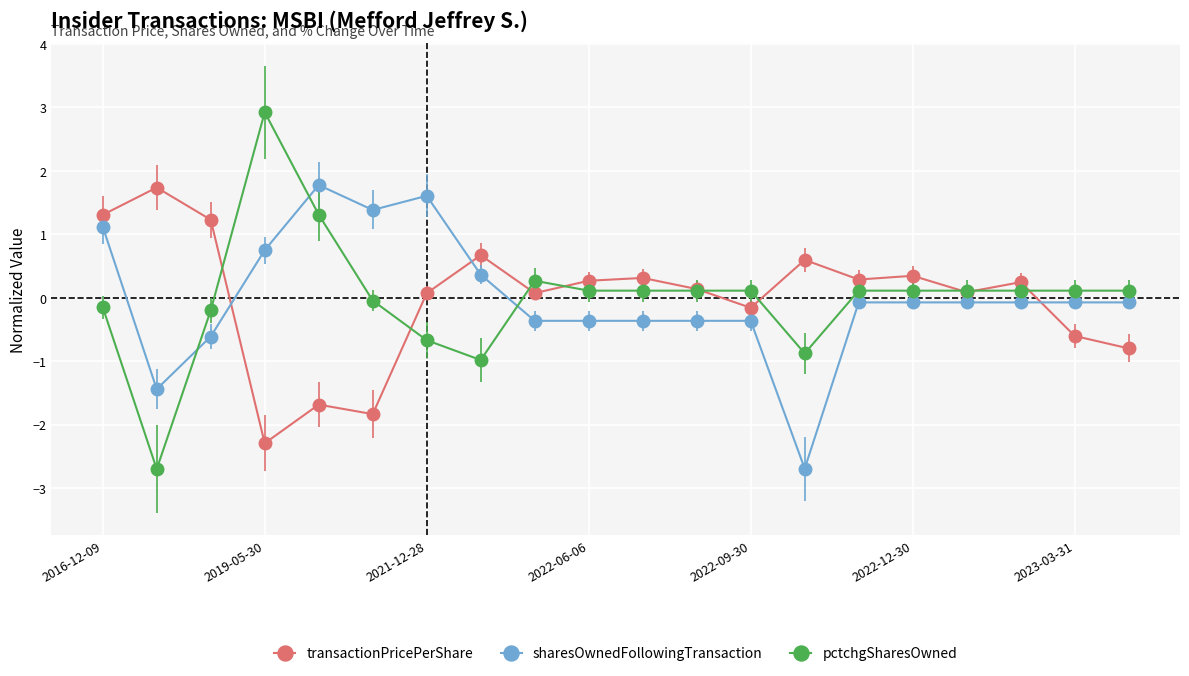

What is the value of the sharesOwnedFollowingTransaction point at the 9th from the left?

-0.4